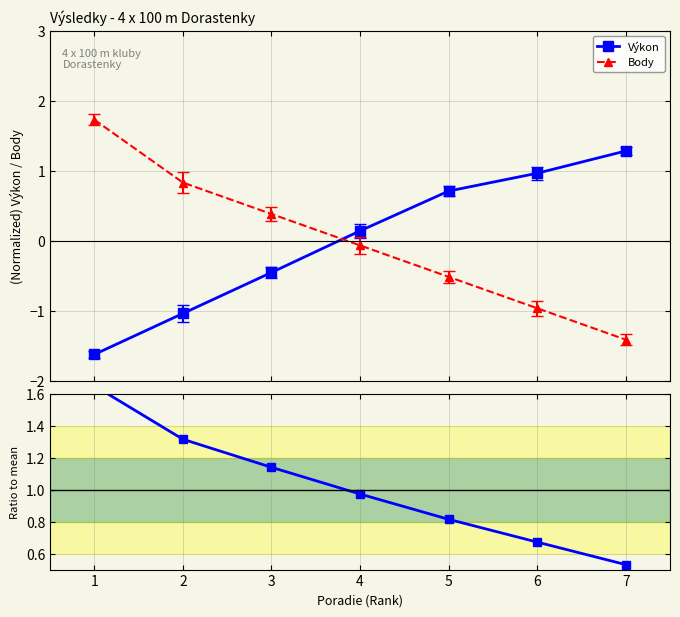

At which category is the sum across all series the highest?

1